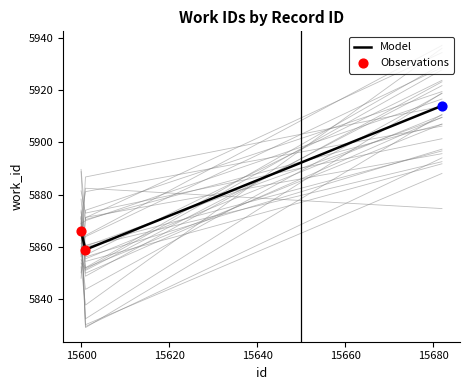

What is the ratio of the value at 15600 to the value at 15682?

1.0